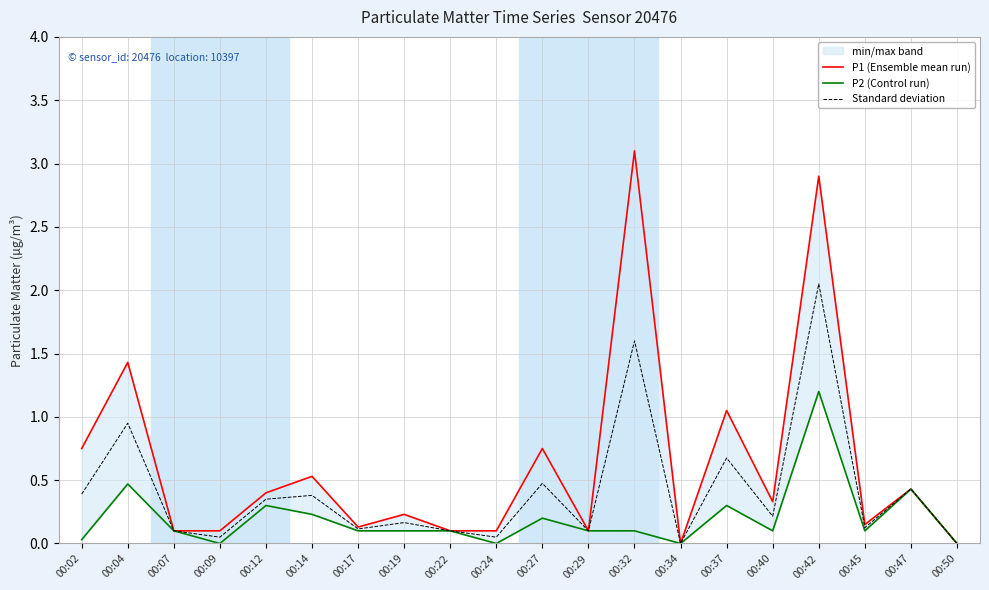

At which label is P1 (Ensemble mean run) closest to 1?

00:37